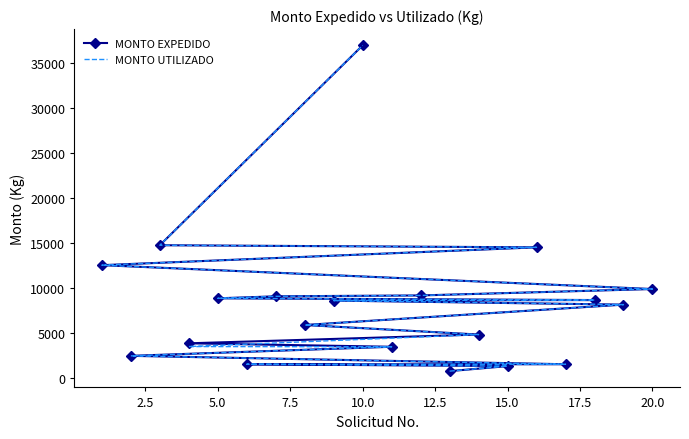

How many categories are shown in the chart?

20